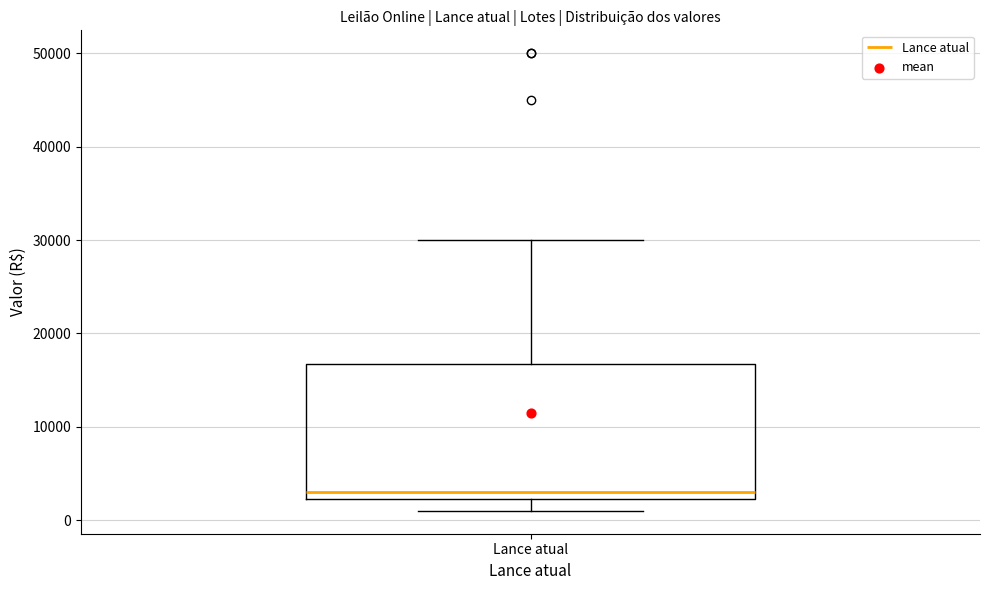

Read this box plot against the y-axis: the position of the median line, the range covered by the box, and the ends of both whiskers. The values are not printed on the chart, so give them approximately, as read against the axis.

median 3000, box 2000 to 17000, whiskers 1000 to 30000